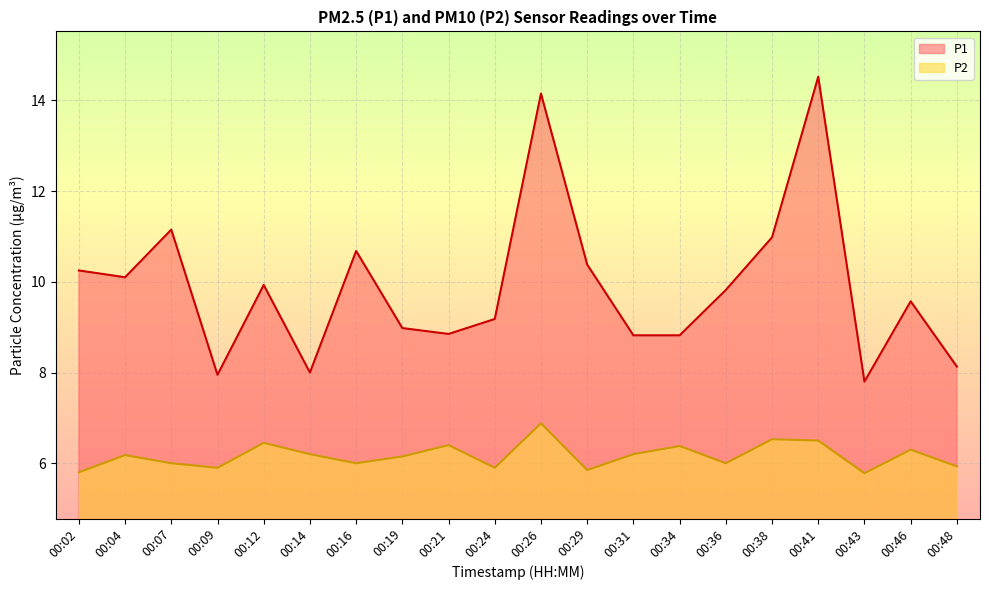

Reading left to right, transcribe all the data shown in this chart.

P1: 00:02=10.2	00:04=10.1	00:07=11.2	00:09=8.0	00:12=9.9	00:14=8.0	00:16=10.7	00:19=9.0	00:21=8.8	00:24=9.2	00:26=14.2	00:29=10.4	00:31=8.8	00:34=8.8	00:36=9.8	00:38=11.0	00:41=14.5	00:43=7.8	00:46=9.6	00:48=8.1
P2: 00:02=5.8	00:04=6.2	00:07=6.0	00:09=5.9	00:12=6.5	00:14=6.2	00:16=6.0	00:19=6.2	00:21=6.4	00:24=5.9	00:26=6.9	00:29=5.8	00:31=6.2	00:34=6.4	00:36=6.0	00:38=6.5	00:41=6.5	00:43=5.8	00:46=6.3	00:48=5.9